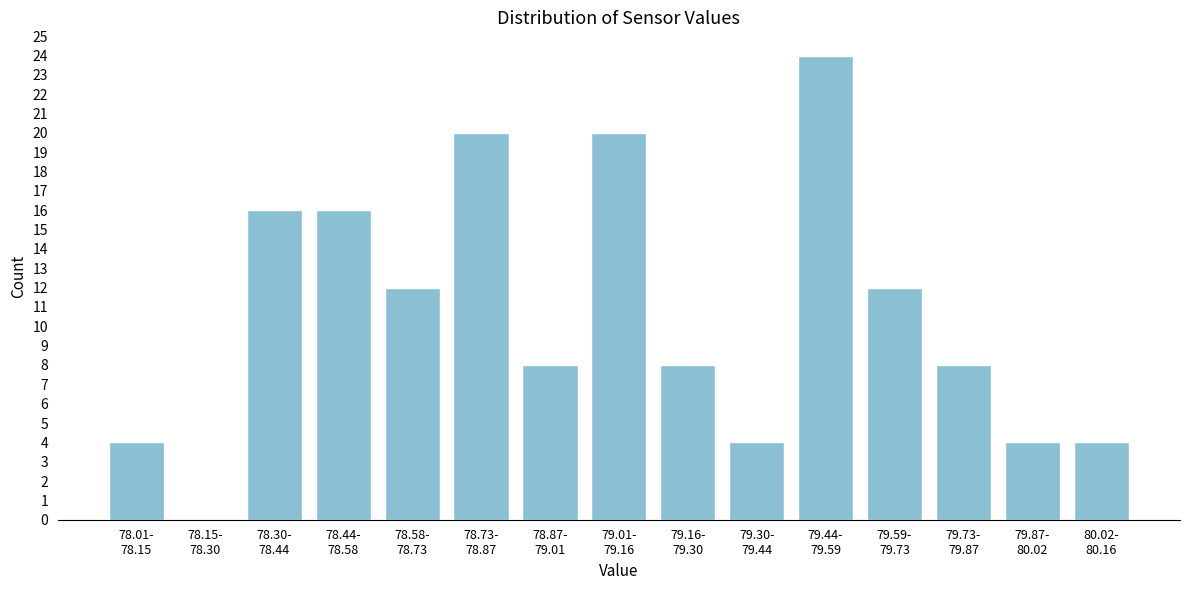

What is the greatest value displayed?

24